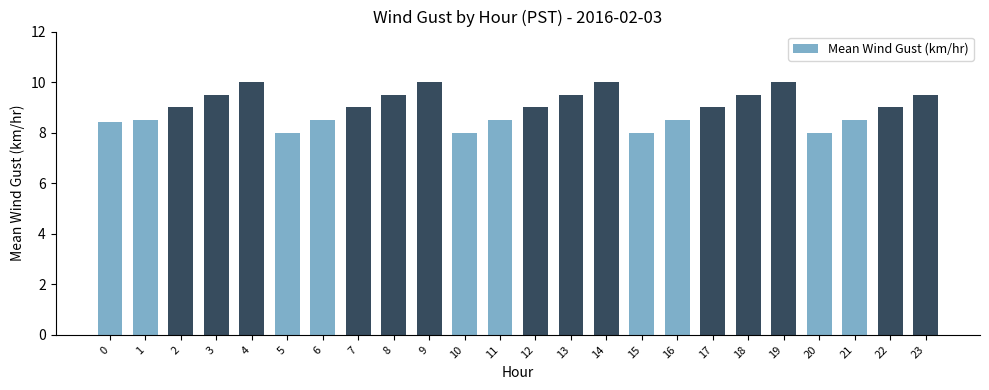

What is the sum of all values?

215.4